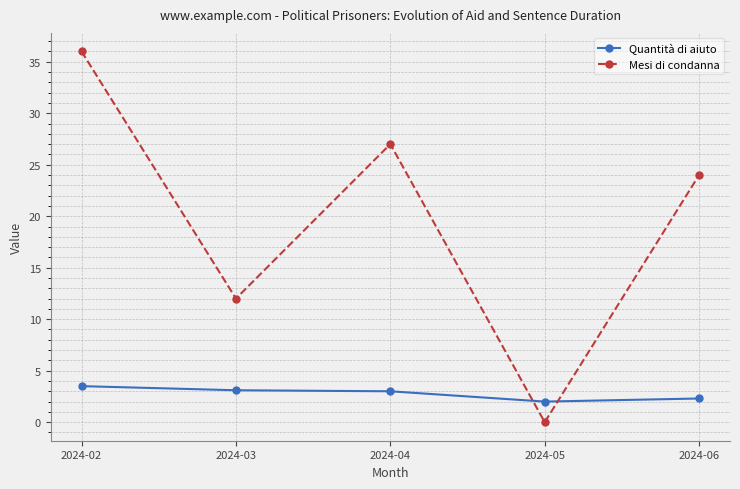

What is the average value of the Quantità di aiuto series?

2.8